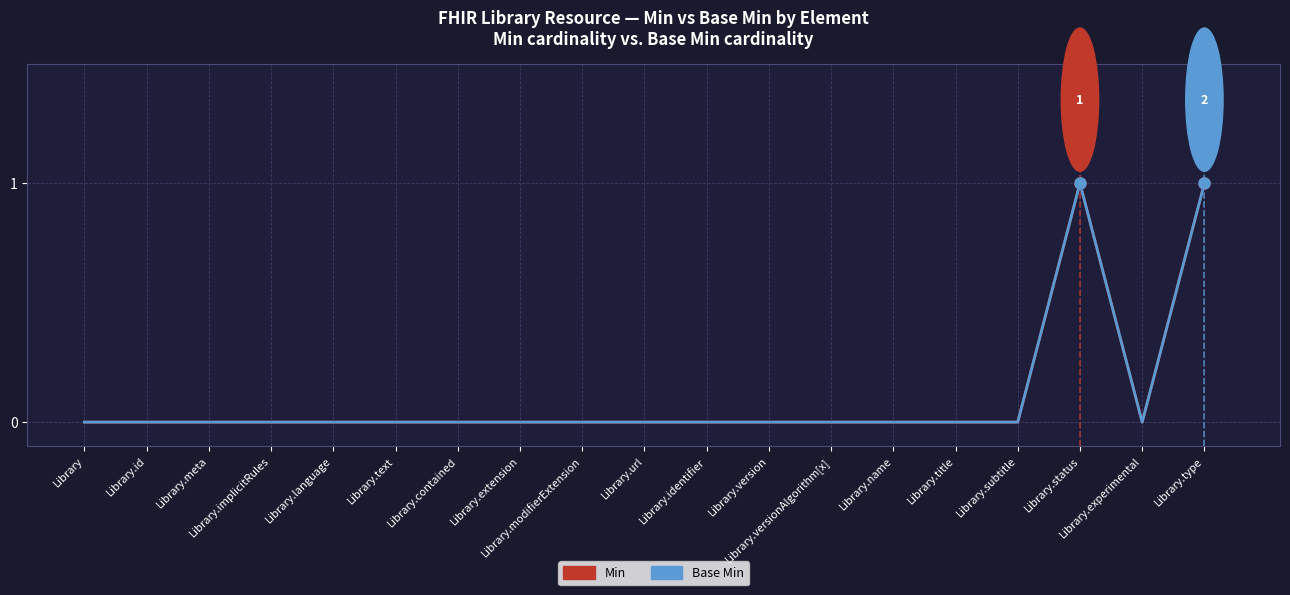

Reading right to left, extract all data points from this chart.

Min: 1	0	1	0	0	0	0	0	0	0	0	0	0	0	0	0	0	0	0
Base Min: 1	0	1	0	0	0	0	0	0	0	0	0	0	0	0	0	0	0	0